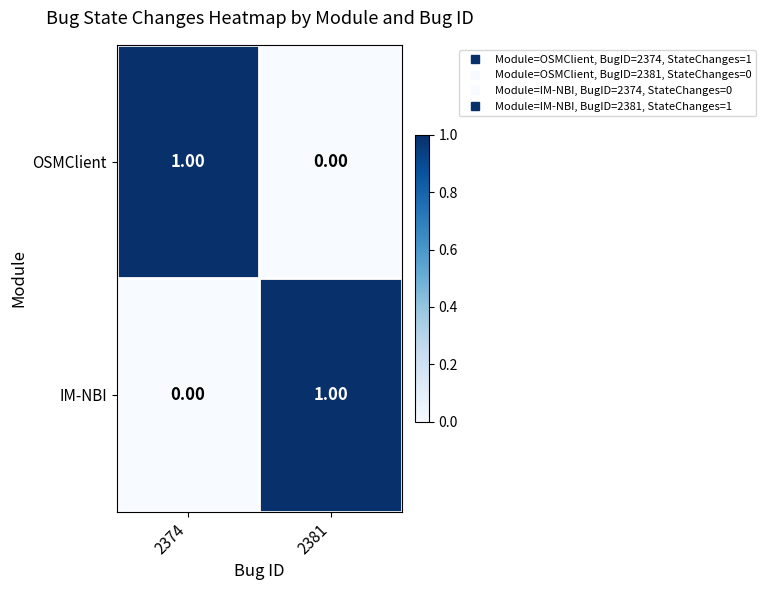

Rank the series at 2381 from highest to lowest value.

IM-NBI, OSMClient